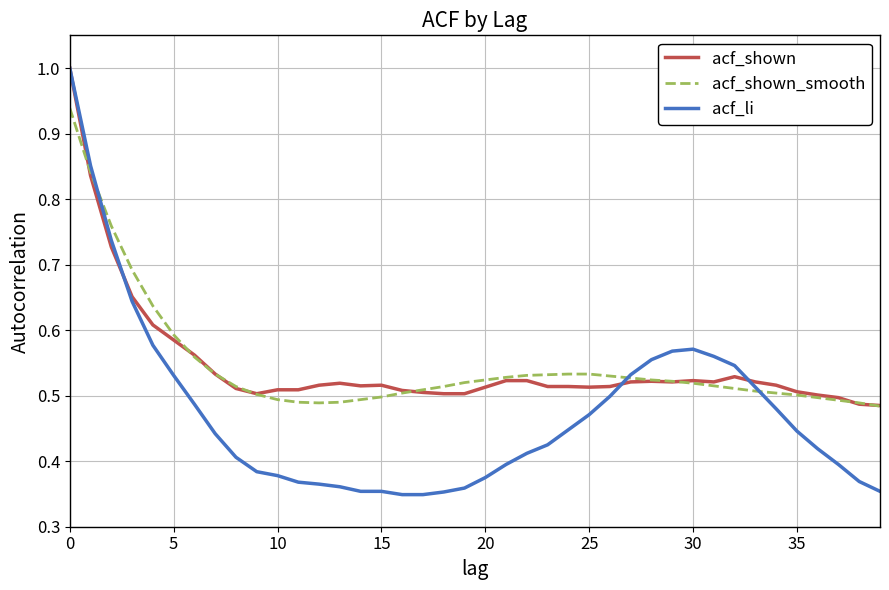

What is the maximum value shown in the chart?

1.0